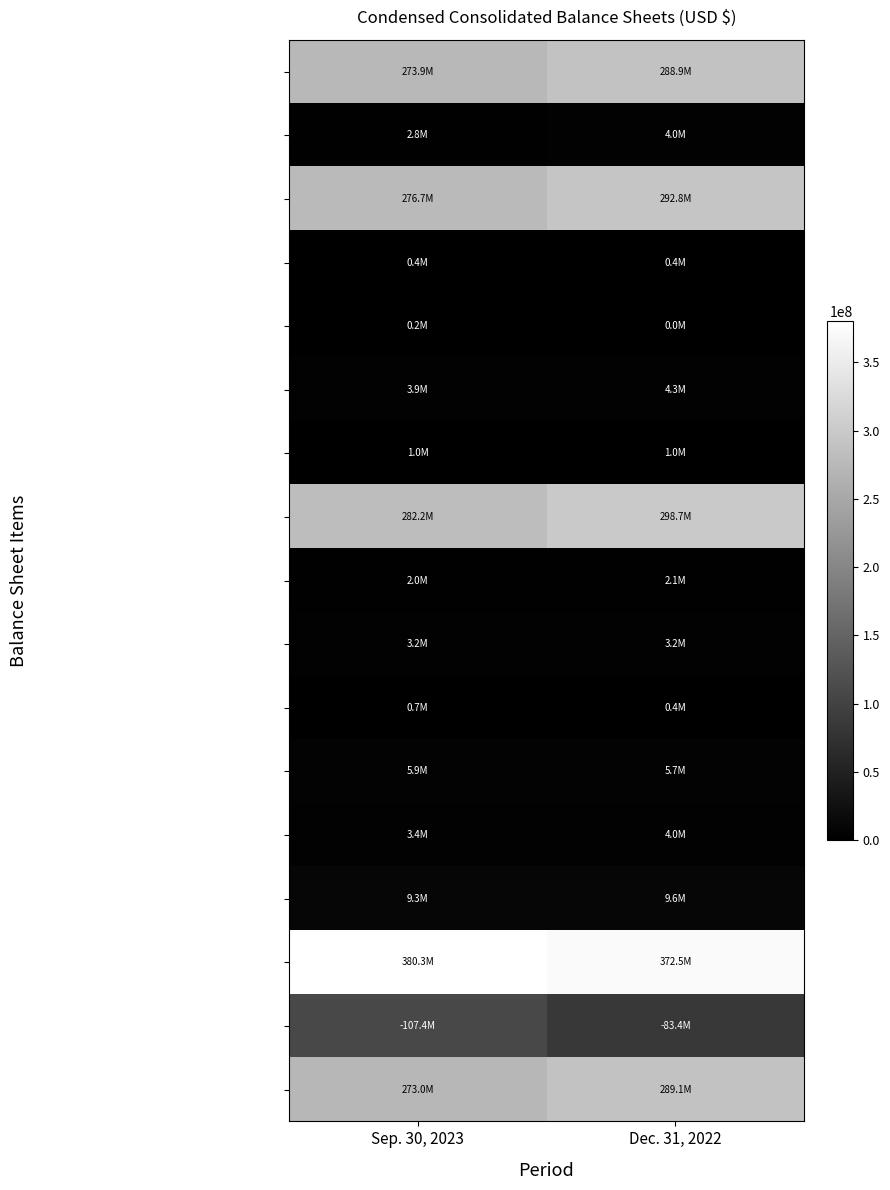

Reading left to right, what are all the values shown in this chart?

Cash and cash equivalents: Sep. 30, 2023=273892000	Dec. 31, 2022=288877000
Prepaid expenses and other current assets: Sep. 30, 2023=2837000	Dec. 31, 2022=3958000
Total current assets: Sep. 30, 2023=276729000	Dec. 31, 2022=292835000
Restricted cash: Sep. 30, 2023=441000	Dec. 31, 2022=441000
Property and equipment, net: Sep. 30, 2023=181000	Dec. 31, 2022=35000
Right of use asset: Sep. 30, 2023=3931000	Dec. 31, 2022=4327000
Other assets, noncurrent: Sep. 30, 2023=968000	Dec. 31, 2022=1037000
Total assets: Sep. 30, 2023=282250000	Dec. 31, 2022=298675000
Accounts payable: Sep. 30, 2023=1971000	Dec. 31, 2022=2087000
Accrued expenses and other current liabilities: Sep. 30, 2023=3198000	Dec. 31, 2022=3181000
Operating lease liability, current: Sep. 30, 2023=719000	Dec. 31, 2022=385000
Total current liabilities: Sep. 30, 2023=5888000	Dec. 31, 2022=5653000
Operating lease liability, noncurrent: Sep. 30, 2023=3403000	Dec. 31, 2022=3954000
Total liabilities: Sep. 30, 2023=9291000	Dec. 31, 2022=9607000
Additional paid-in capital: Sep. 30, 2023=380339000	Dec. 31, 2022=372460000
Accumulated deficit: Sep. 30, 2023=107384000	Dec. 31, 2022=83396000
Total stockholders equity: Sep. 30, 2023=272959000	Dec. 31, 2022=289068000